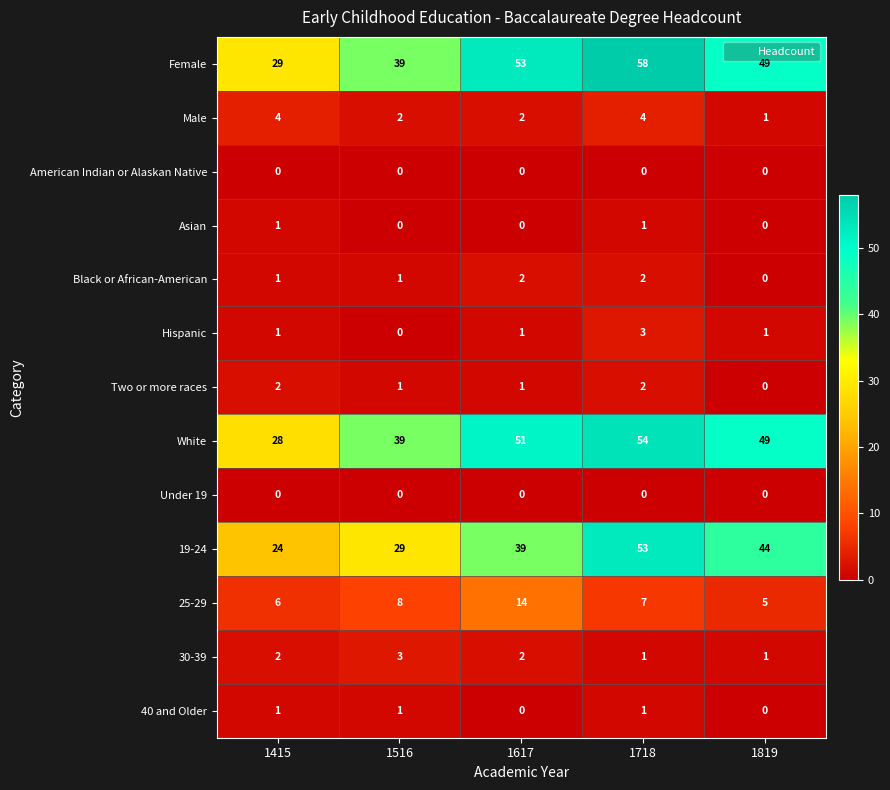

What is the difference between the highest and lowest values at 1718?

58